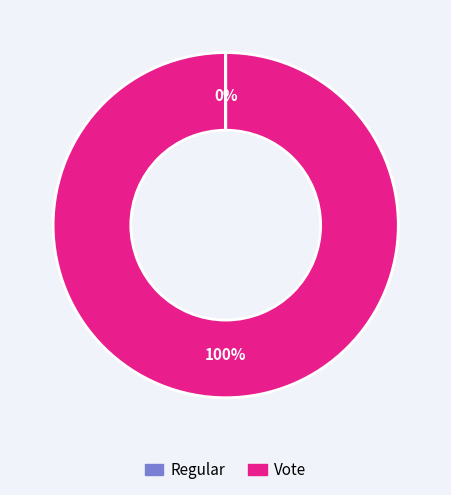

True or false: Vote accounts for 87% of the total.

False